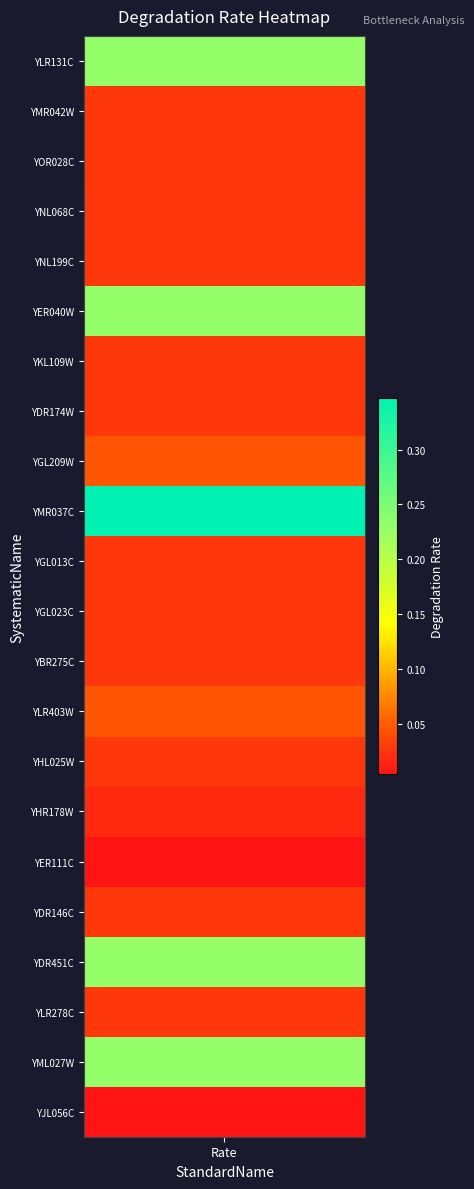

What is the sum of all values?

1.7